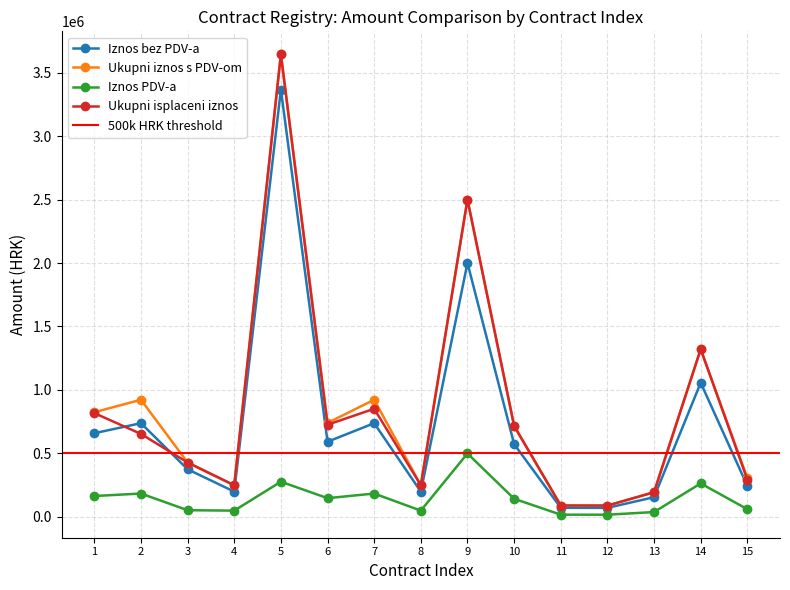

What is the sum of all Ukupni iznos s PDV-om values?

13202901.2